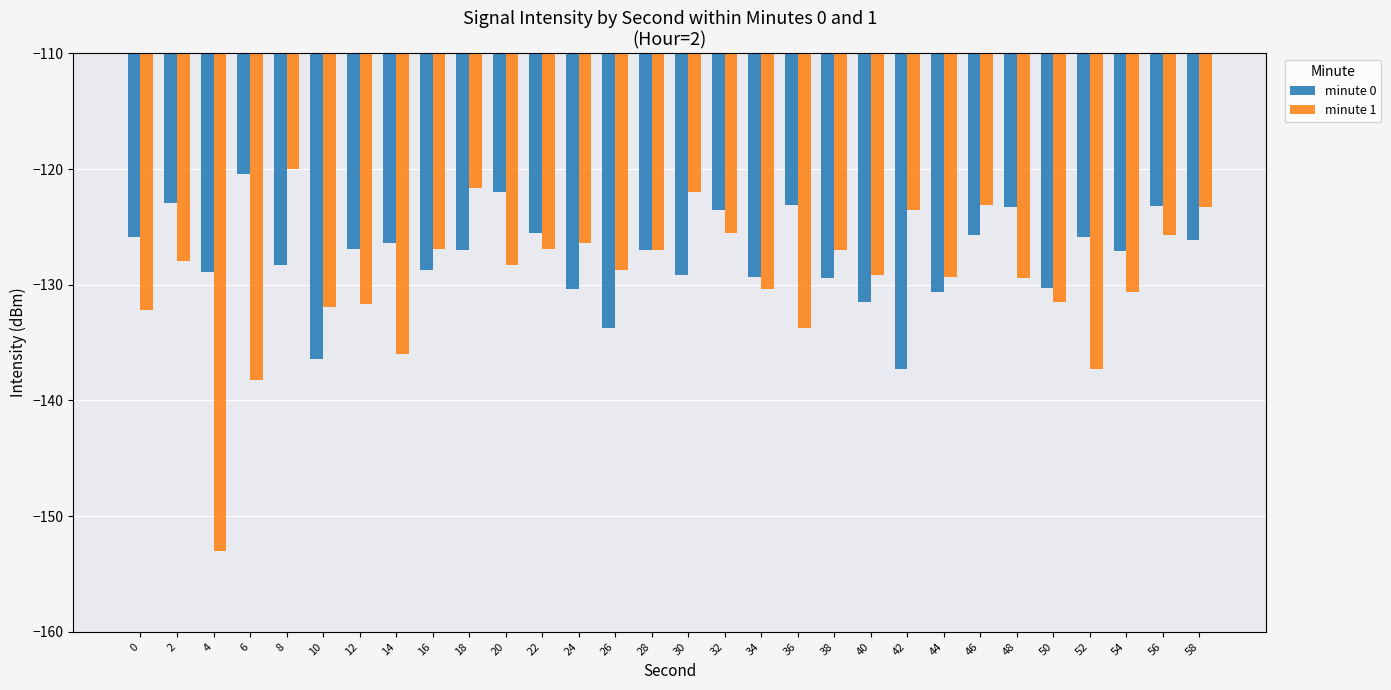

What is the total value across all series at 44?

-260.0